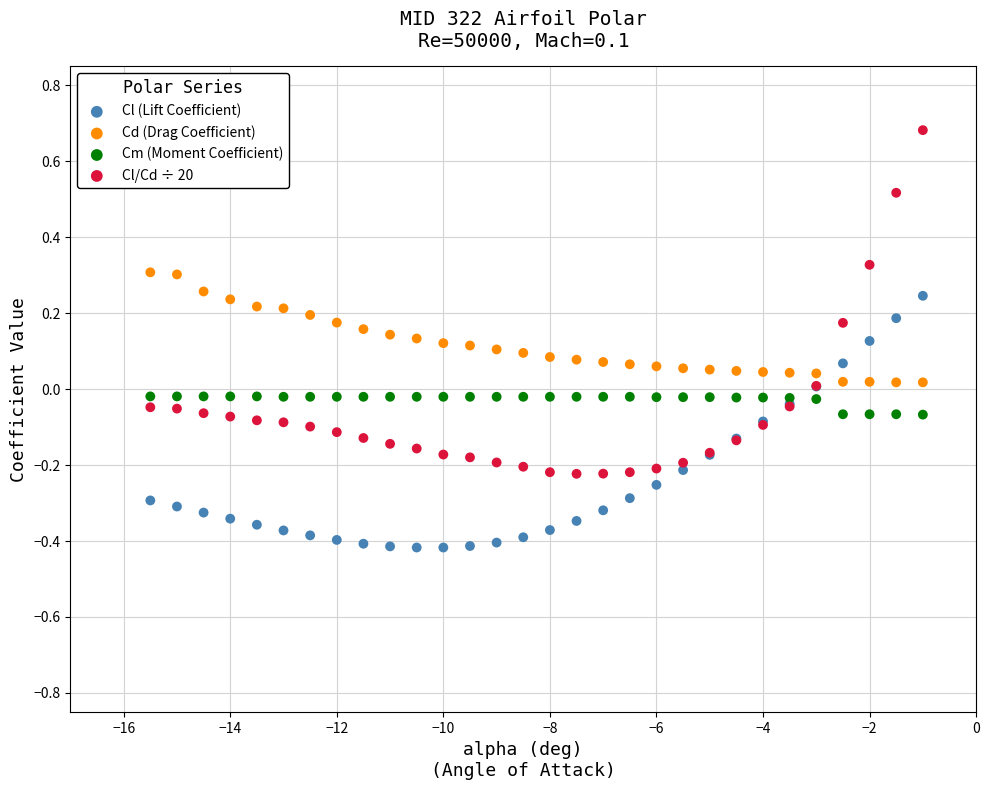

Which series has the largest Y range (max minus min)?

Cl/Cd ÷ 20